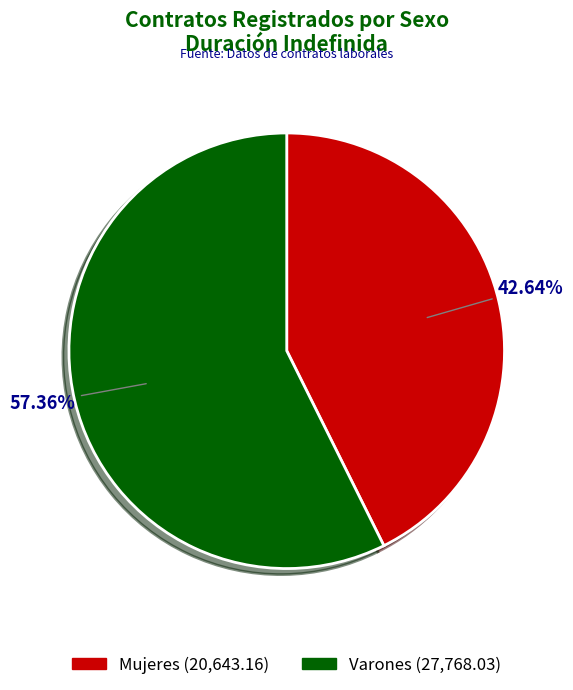

To the nearest percent, what percentage of the pie is Varones?

57%